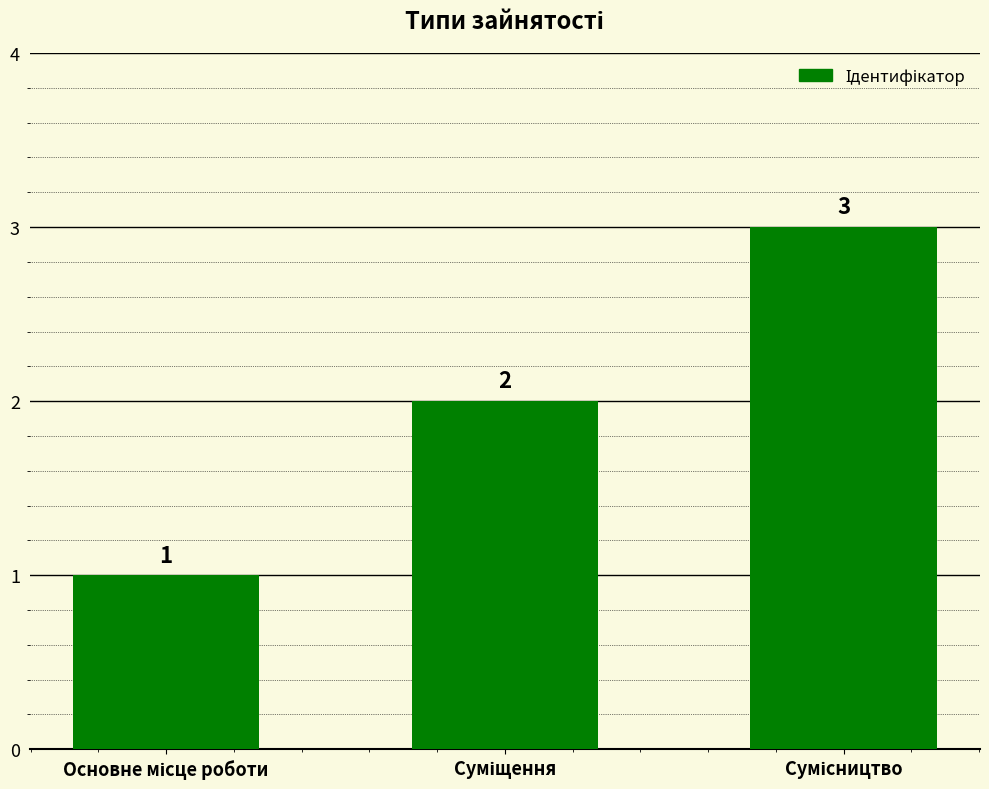

What is the sum of all values?

6